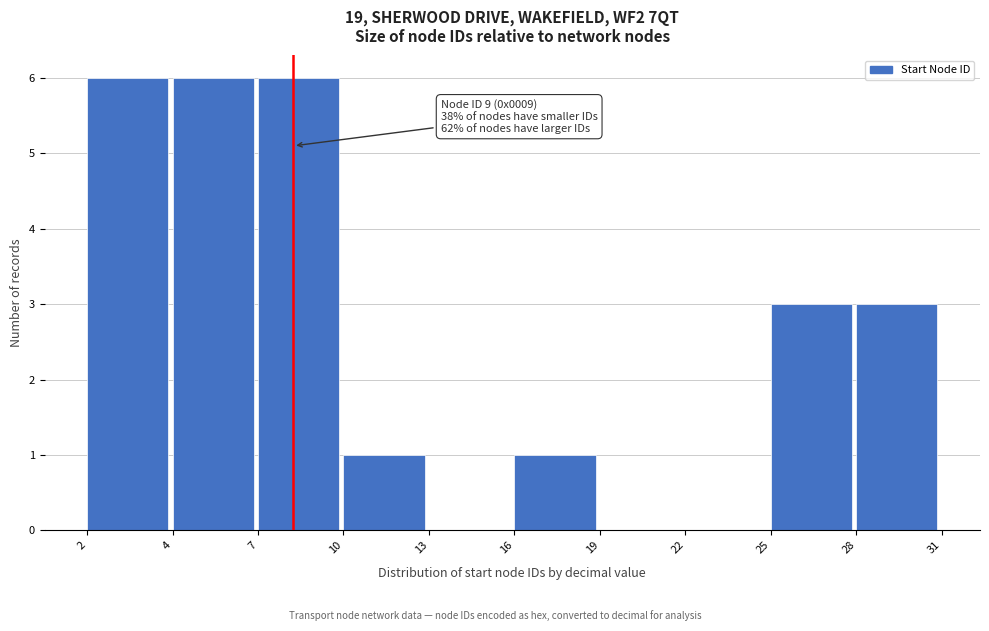

Reading left to right, list all the values displayed in this chart.

2=6	4=6	7=6	10=1	13=0	16=1	19=0	22=0	25=3	28=3